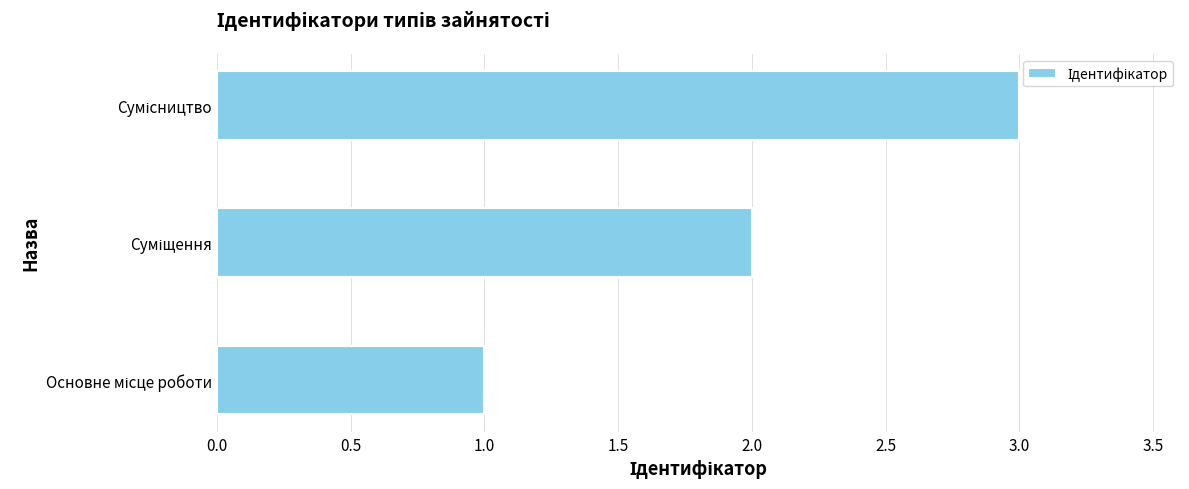

How many series are shown in this chart?

1